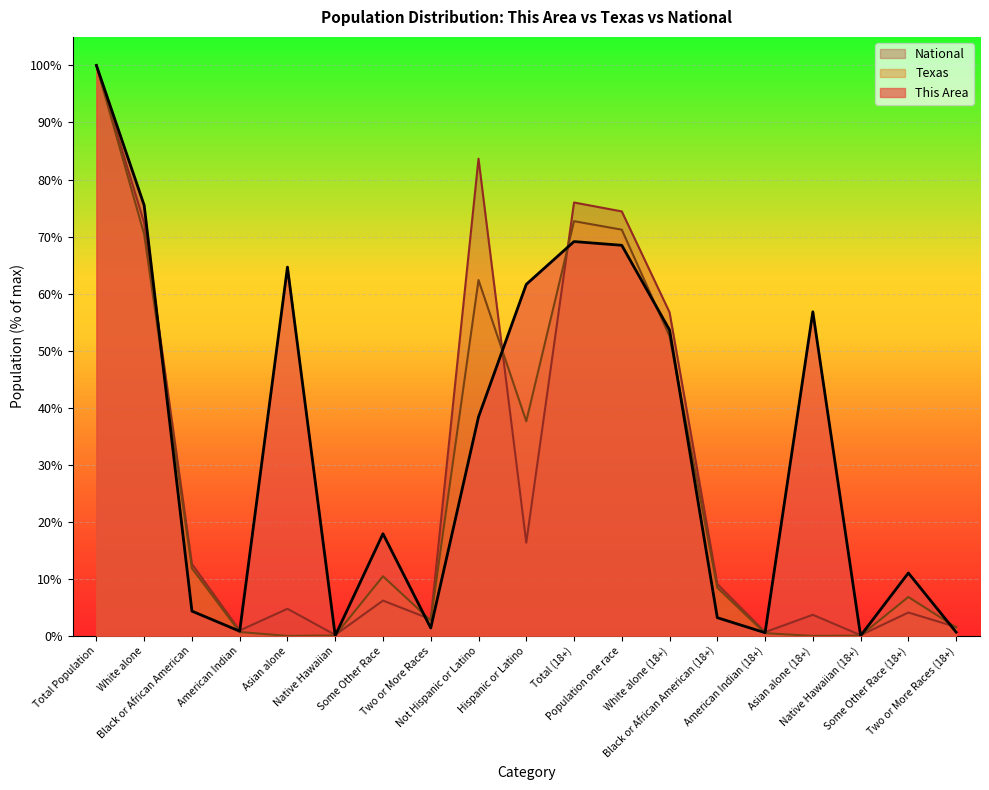

What is the label of the 8th point from the left?

Two or More Races